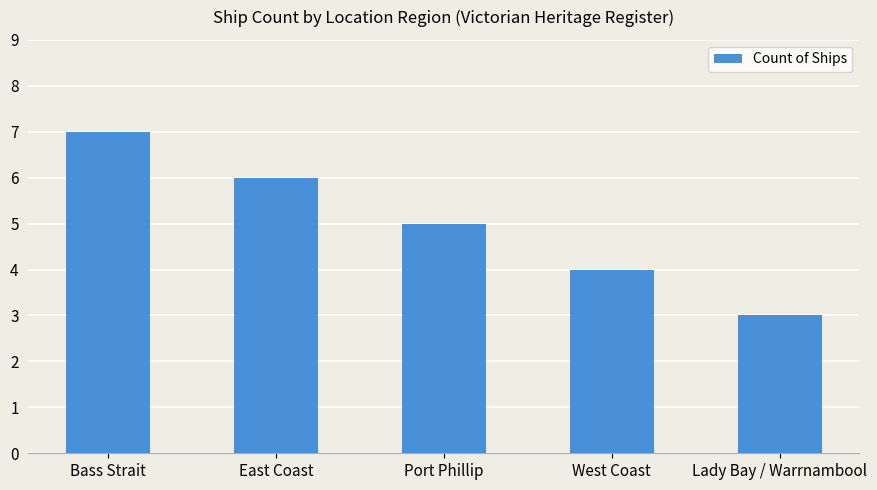

What is the smallest value displayed?

3